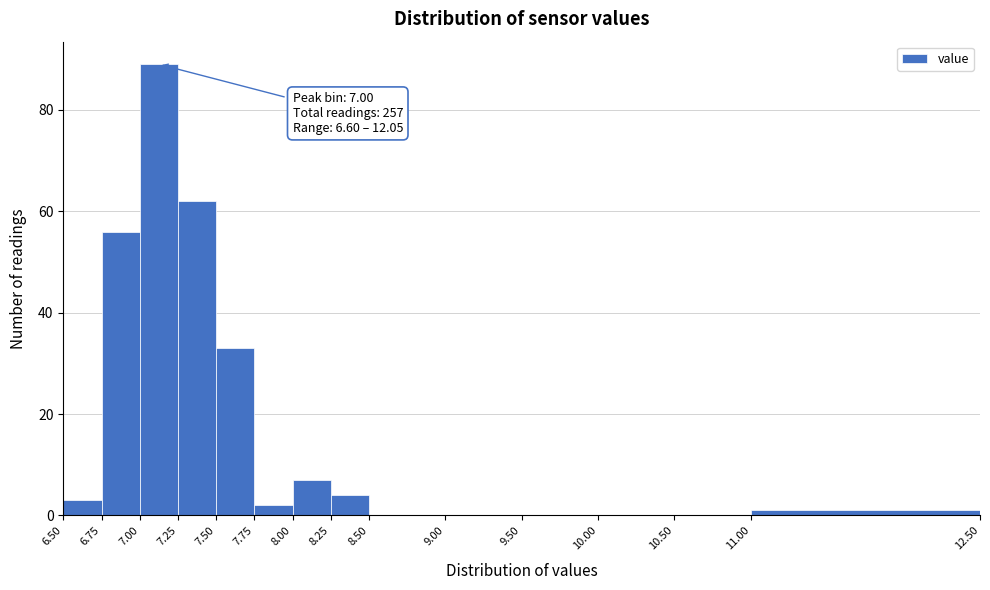

Which range on the x-axis has the tallest bar?

7.00 to 7.25